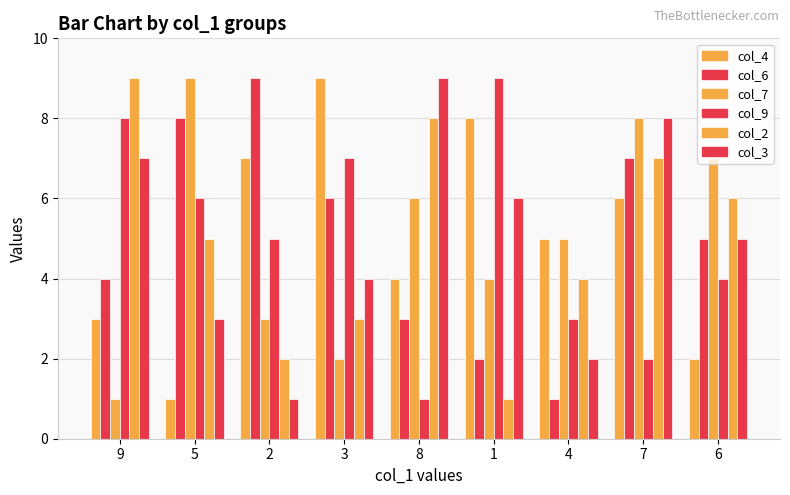

How many values in the col_7 series are below 5?

4